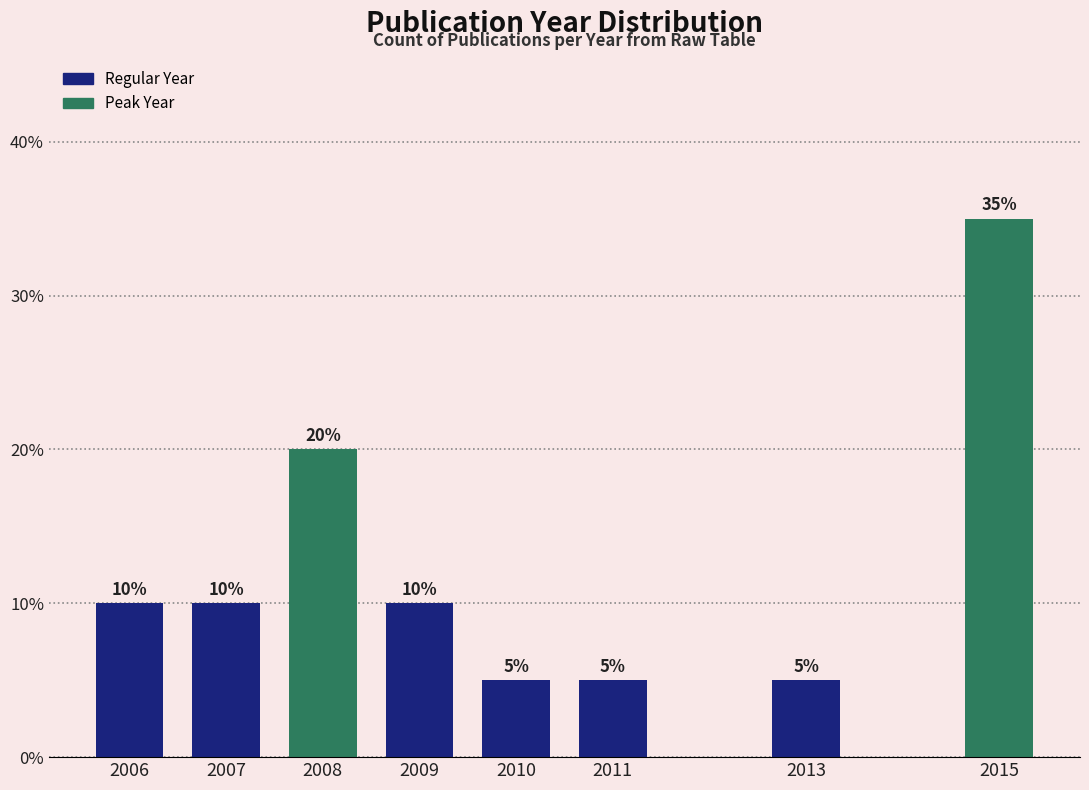

Reading left to right, transcribe all the data shown in this chart.

10	10	20	10	5	5	5	35